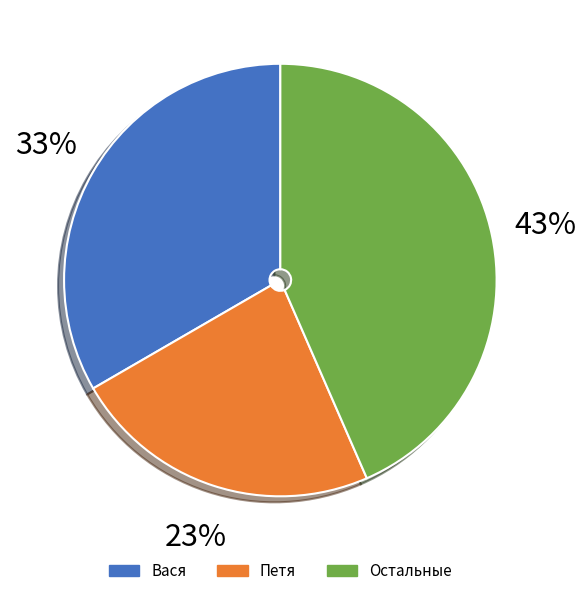

To the nearest percent, what is the average slice percentage?

33%